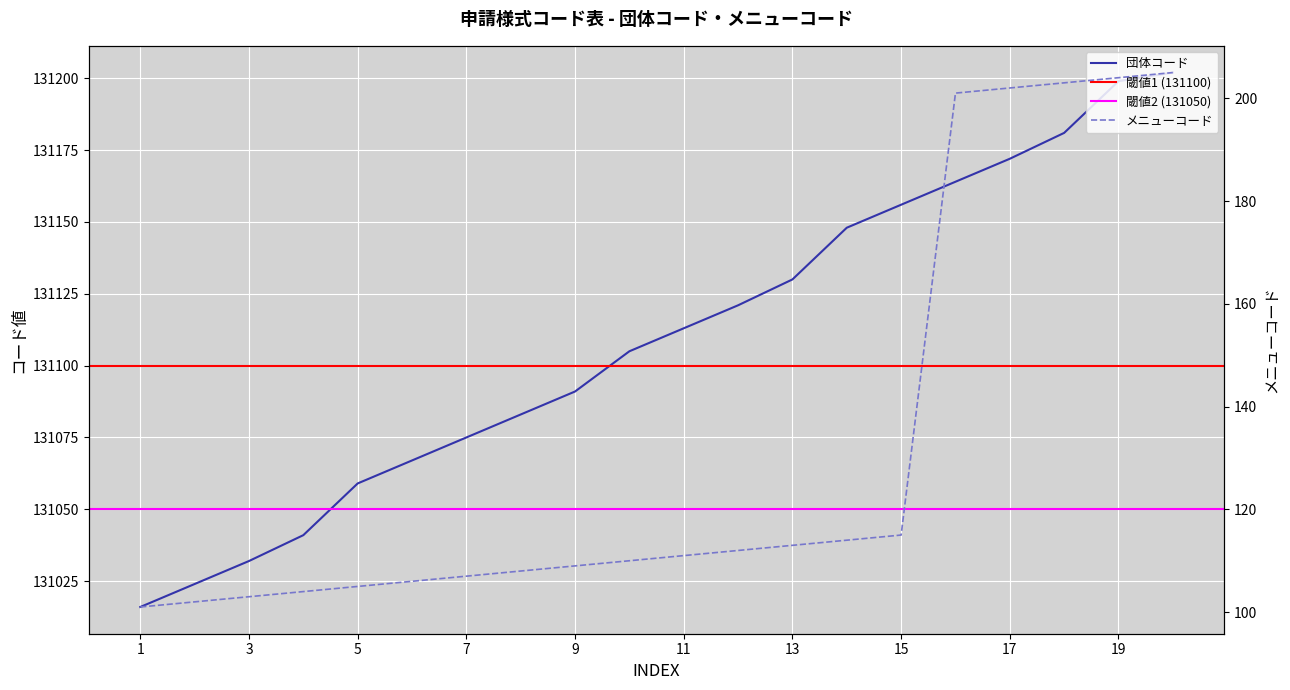

At which label does 団体コード first exceed 131113?

12